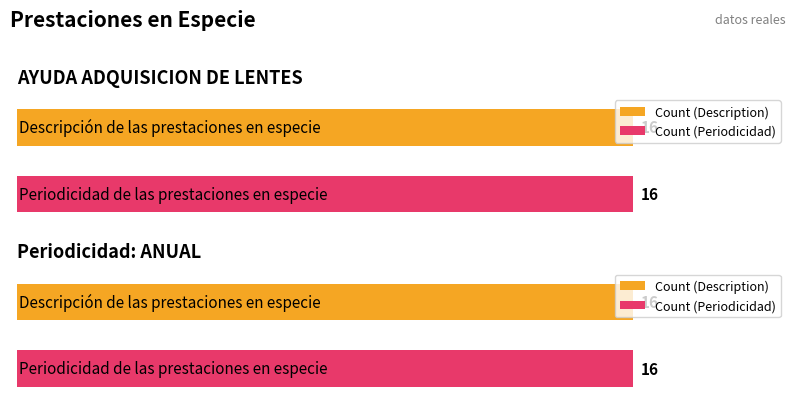

What is the maximum value shown in the chart?

16